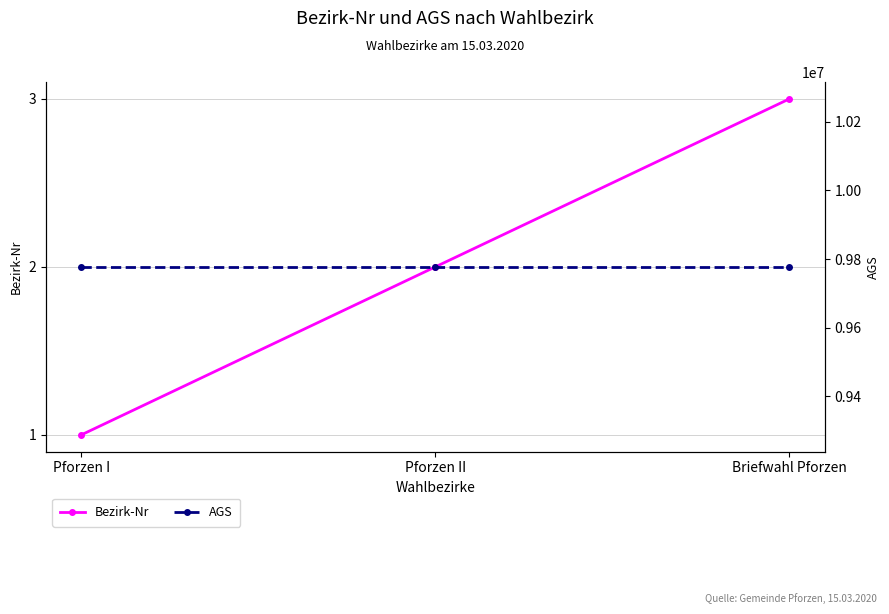

What position from the left is Pforzen II?

2